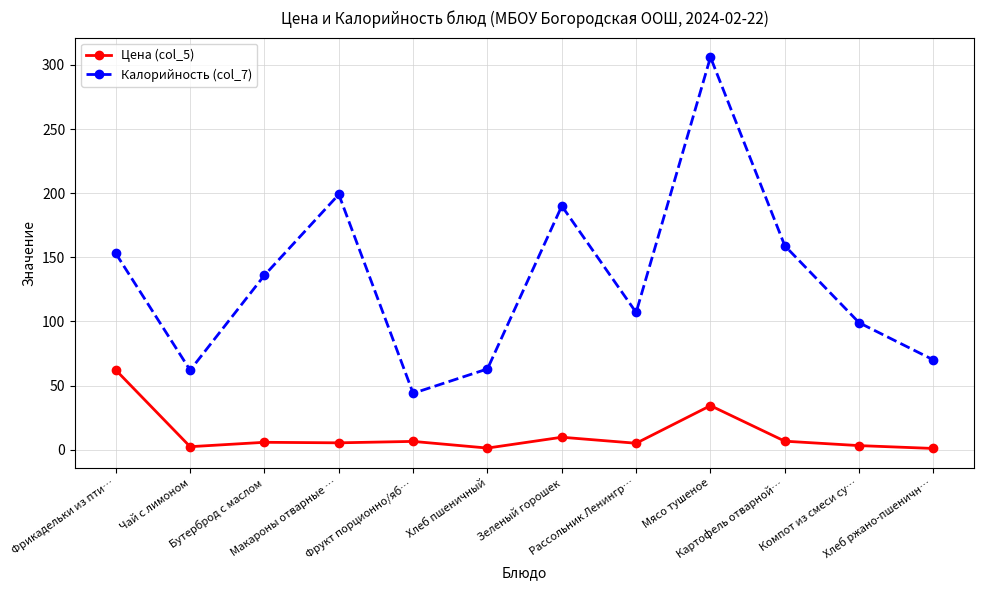

True or false: Калорийность (col_7) and Цена (col_5) cross at least once.

False